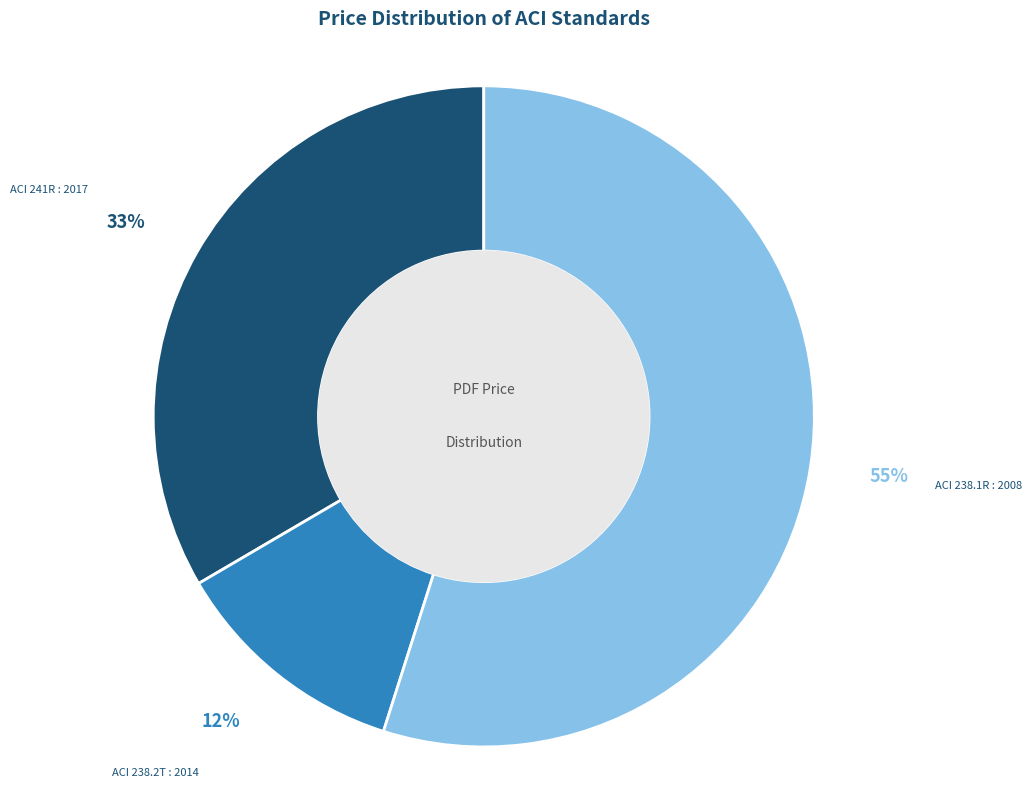

The ACI 241R : 2017 slice represents 33% of the pie. True or false?

True